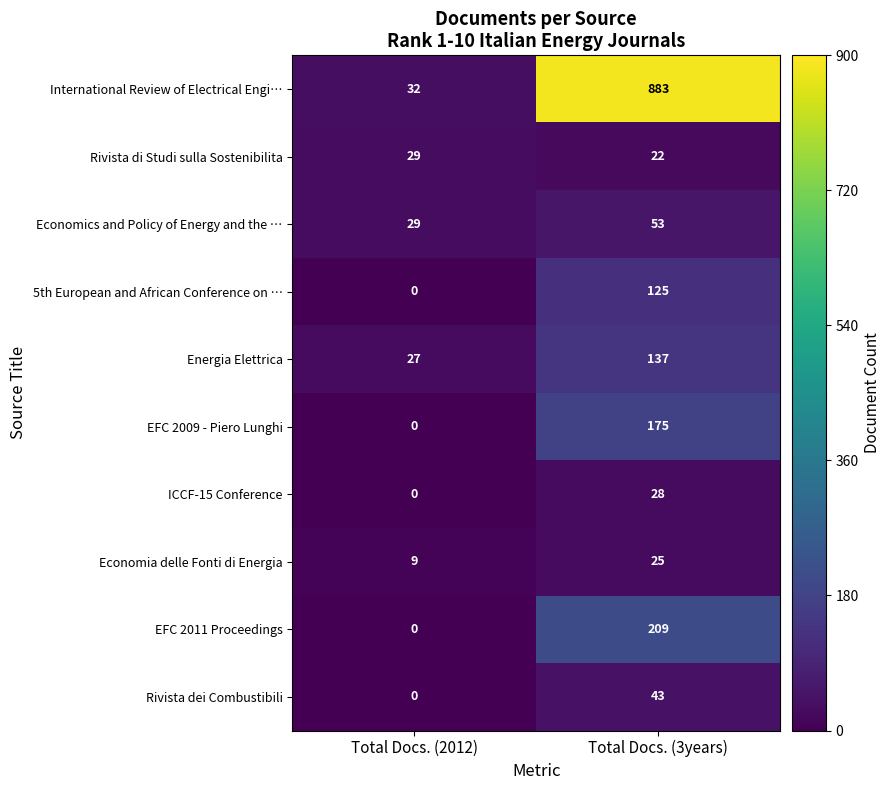

Which series has the largest total across all categories?

International Review of Electrical Engi…